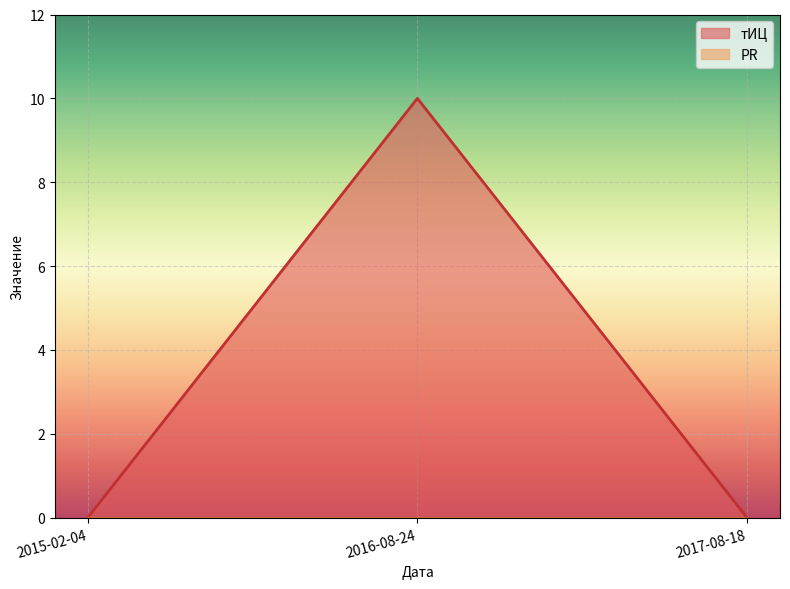

What is the sum of the values at 2015-02-04 and 2016-08-24?

10